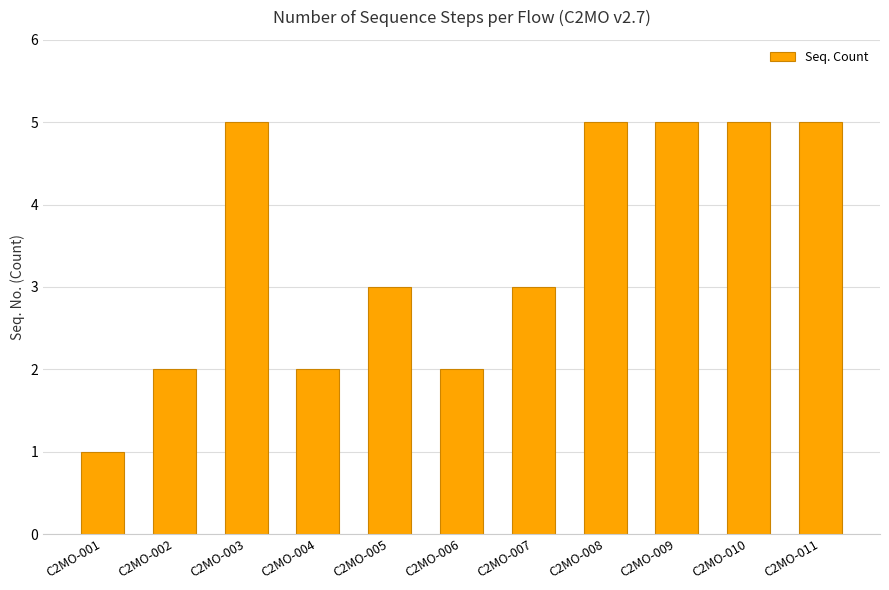

Approximately how many times larger is the value at C2MO-005 compared to C2MO-002?

1.5